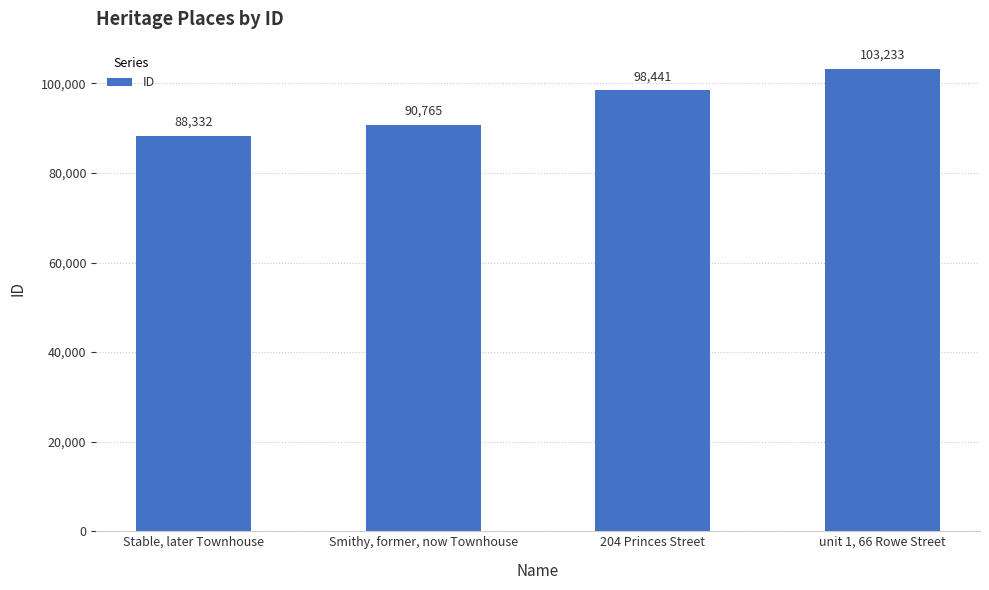

What is the label of the 3rd bar from the left?

204 Princes Street